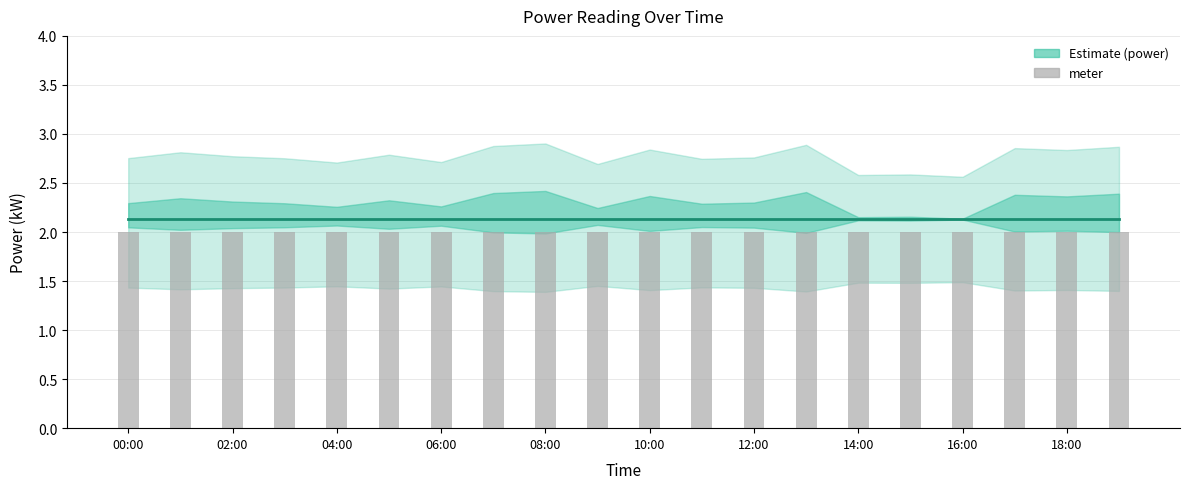

List the series in order of their overall mean, highest first.

power, meter